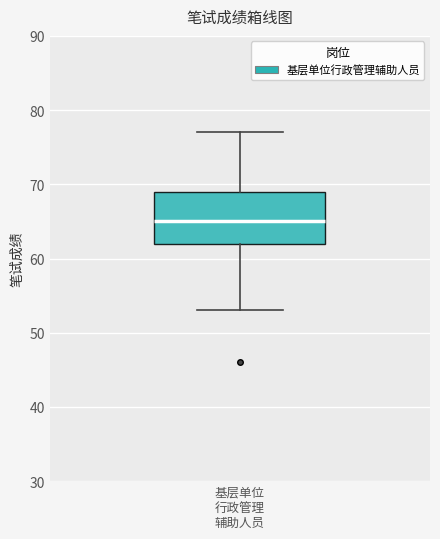

Where does the upper whisker of the box for 基层单位 行政管理 辅助人员 end on the y-axis? The values are not printed on the chart, so give them approximately, as read against the axis.

77